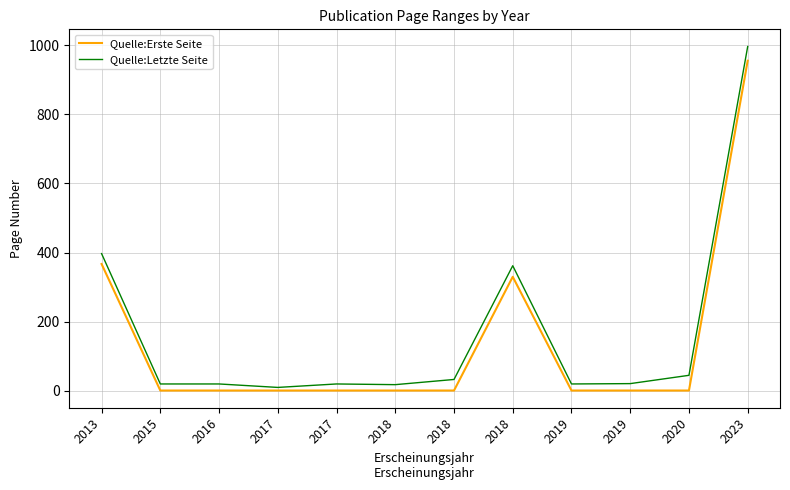

True or false: Quelle:Erste Seite and Quelle:Letzte Seite cross at least once.

False